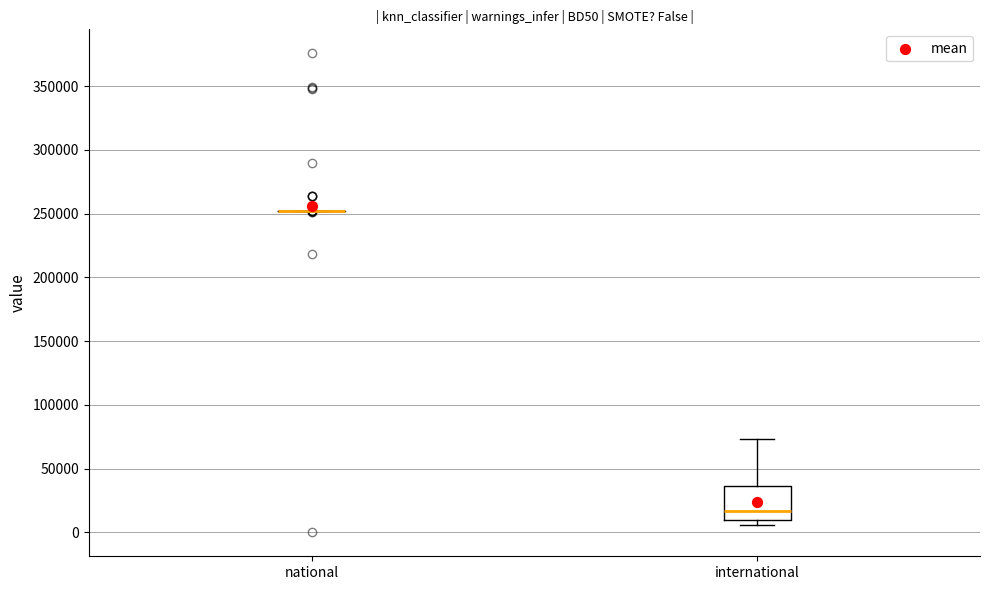

Reading left to right, read every box against the y-axis: the position of its median line, the range the box covers, and the ends of its whiskers. The values are not printed on the chart, so give them approximately, as read against the axis.

national: box collapsed to a line at 250000, whiskers 250000 to 250000
international: median 15000, box 10000 to 35000, whiskers 5000 to 75000